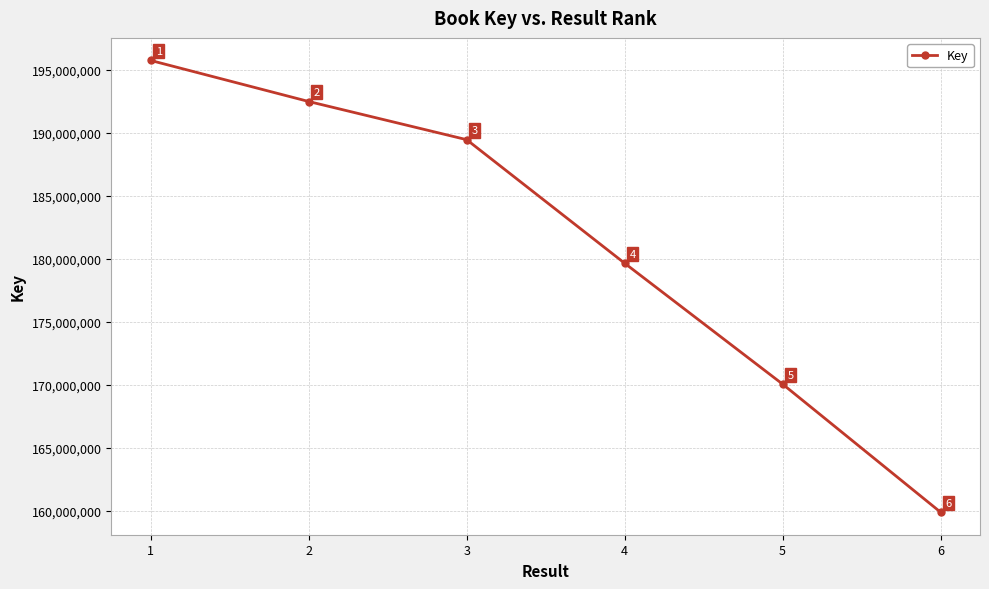

What is the smallest value displayed?

159870081